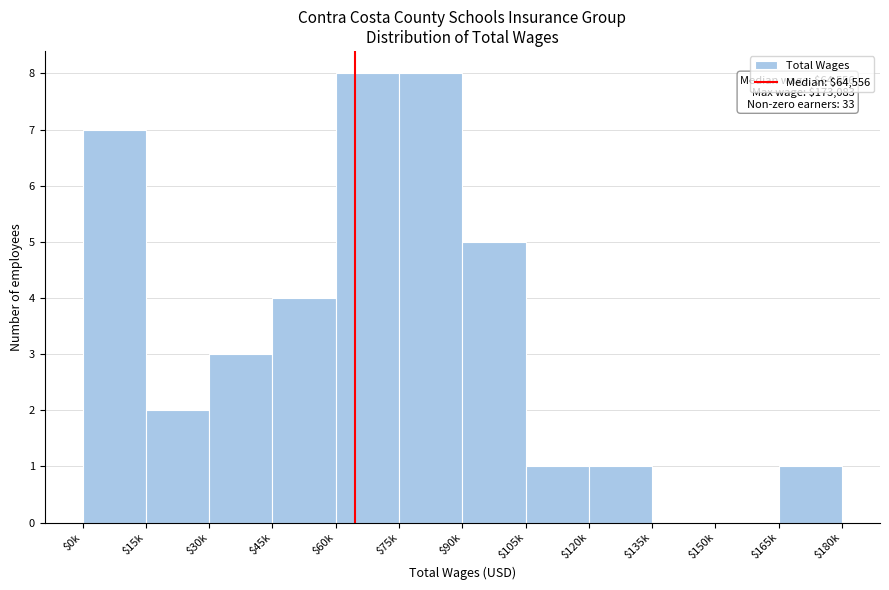

What is the greatest value displayed?

8